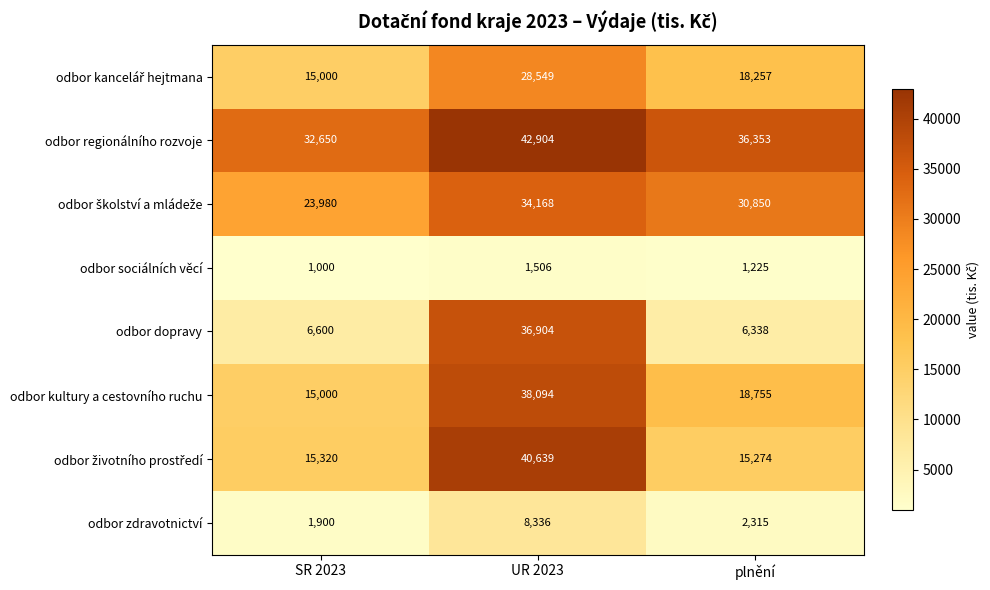

Which series has the widest spread of values?

odbor dopravy